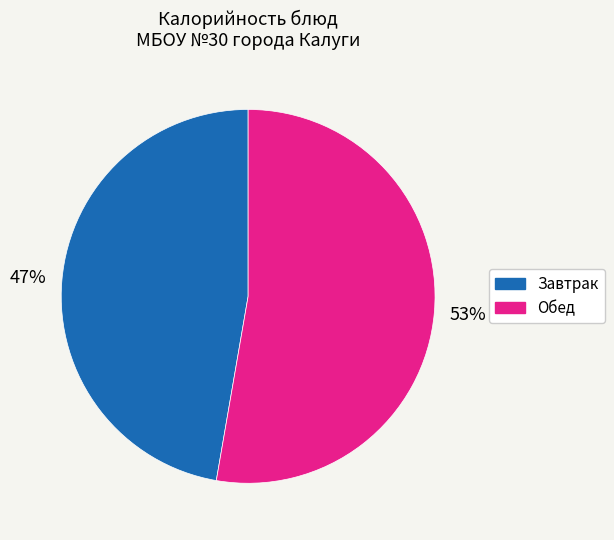

Does any single category account for the majority?

Yes